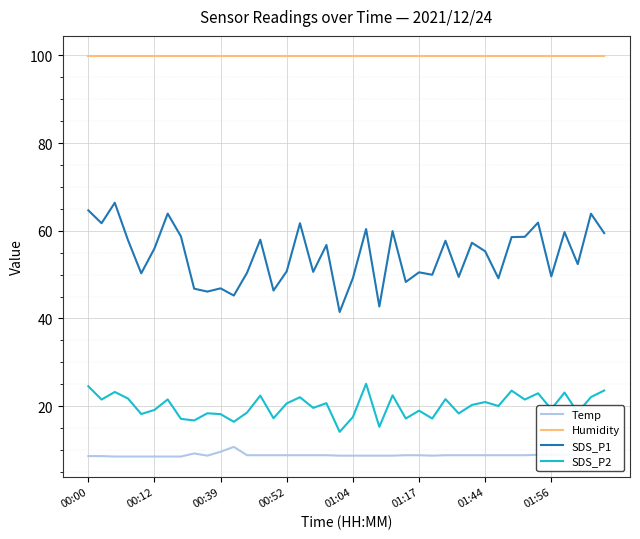

What is the difference between the second highest and second lowest values in the SDS_P1 series?

21.9